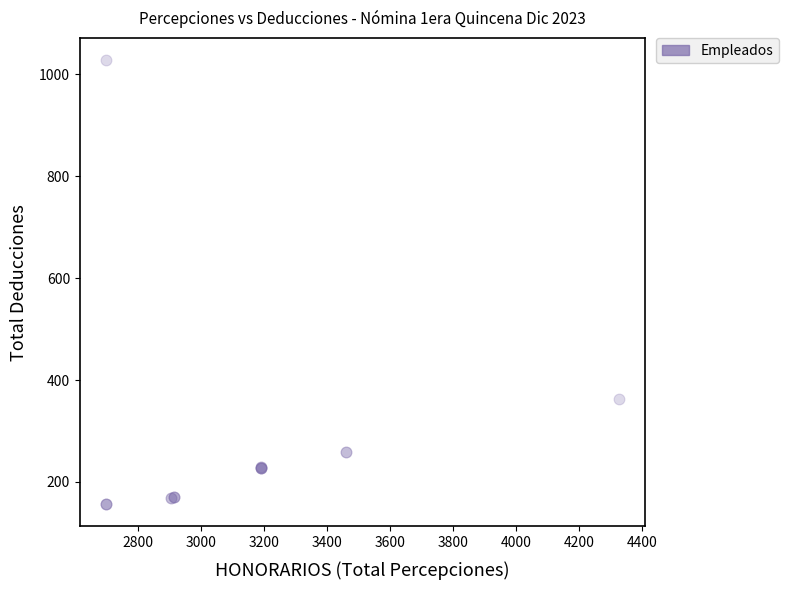

What Y value in the scatter plot is closest to 592?

362.9